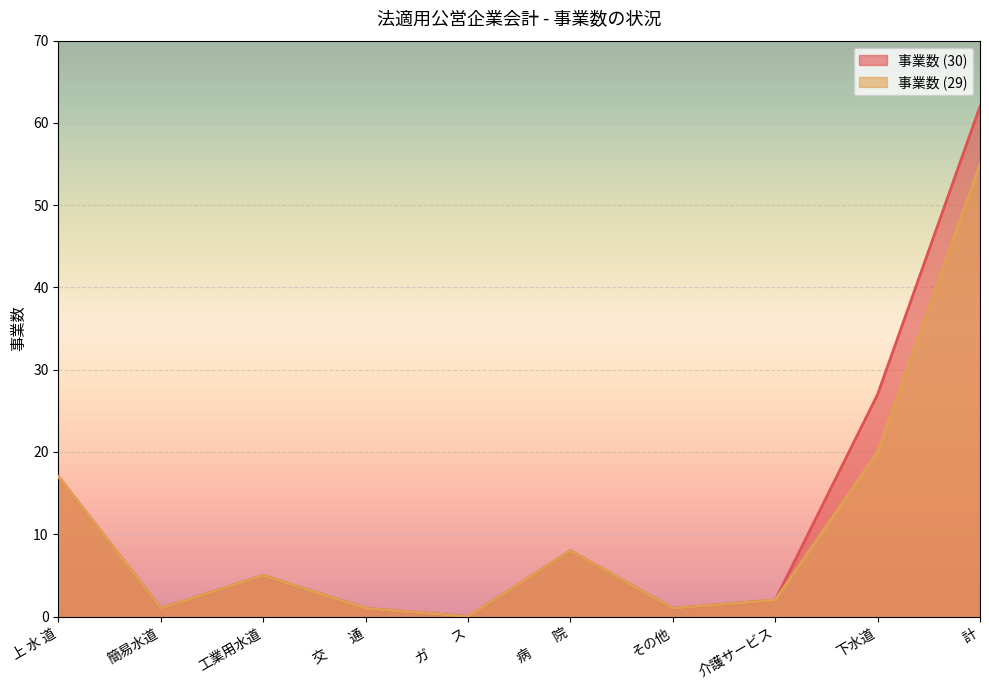

What are all the series names shown in the legend?

事業数 (30), 事業数 (29)